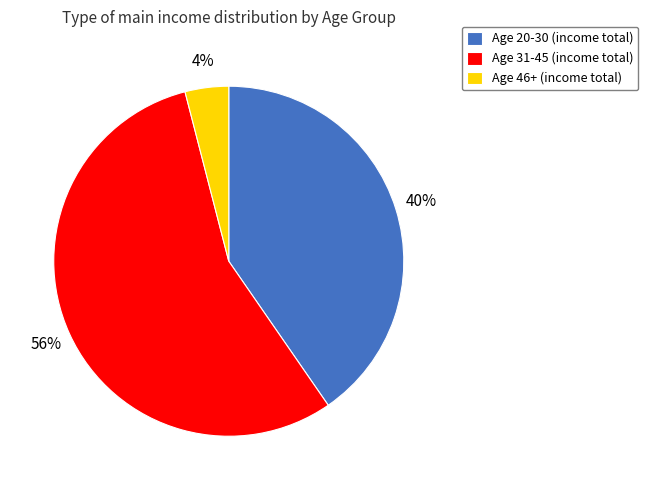

What is the majority slice?

Age 31-45 (income total)